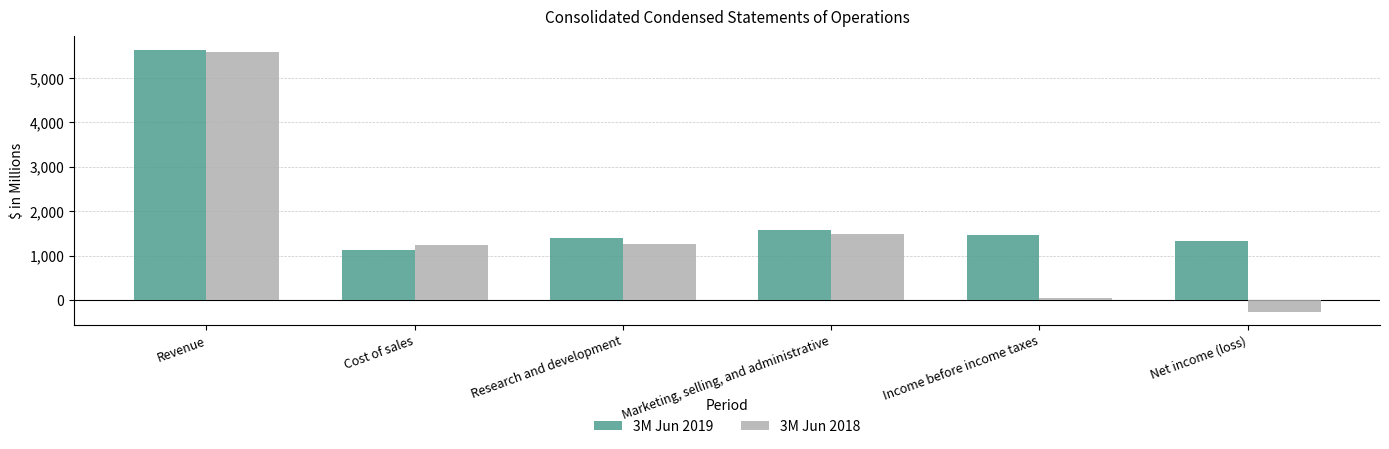

List the series in order of their overall mean, lowest first.

3M Jun 2018, 3M Jun 2019